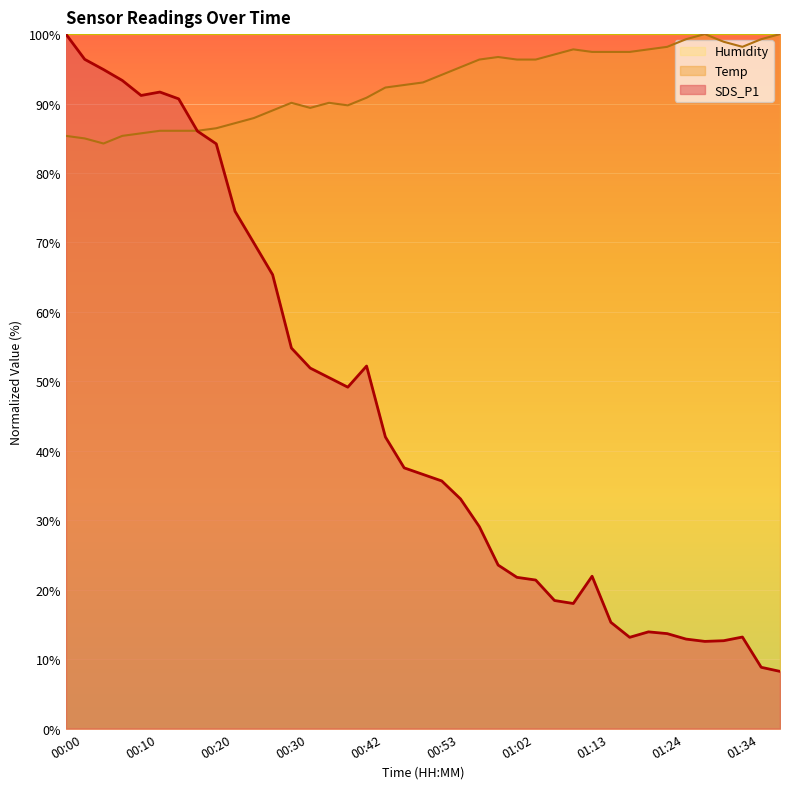

True or false: Temp and SDS_P1 cross at least once.

True